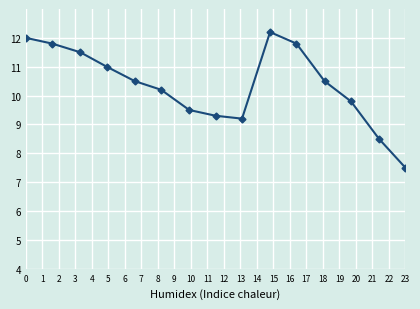

What is the value of the 2nd point from the left?

11.8